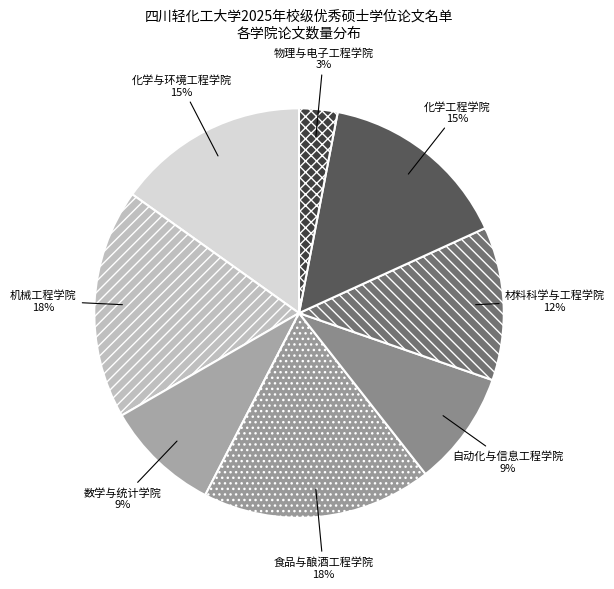

Approximately how many times larger is the value at 化学工程学院 compared to 数学与统计学院?

1.7